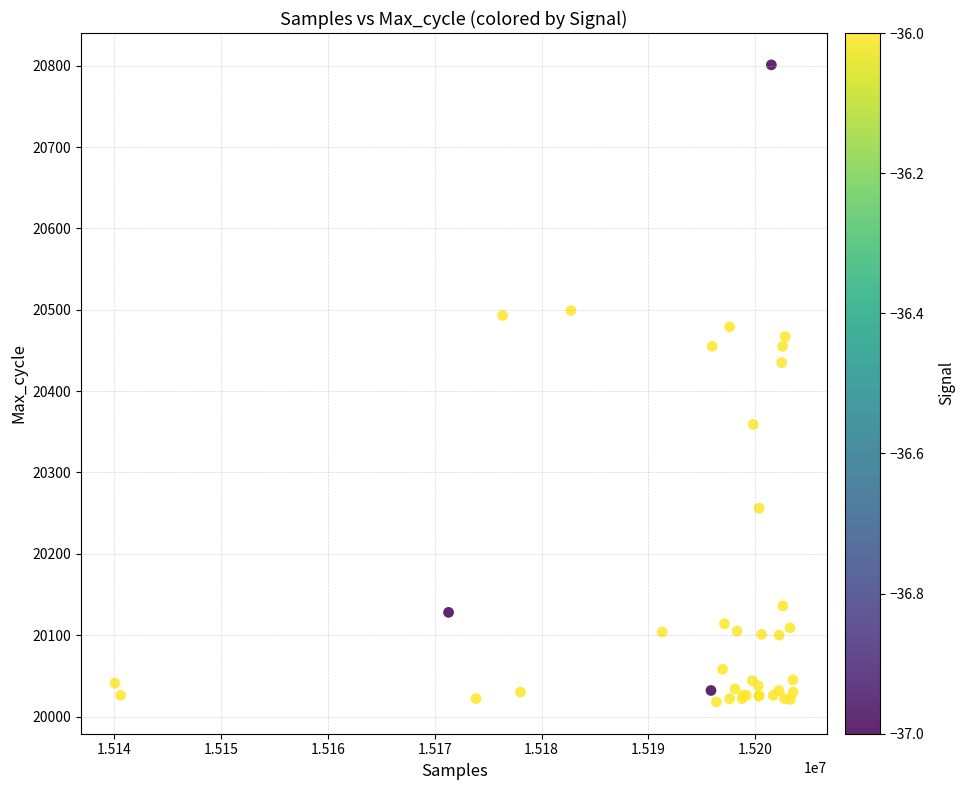

What Y value in the scatter plot is closest to 20409?

20435